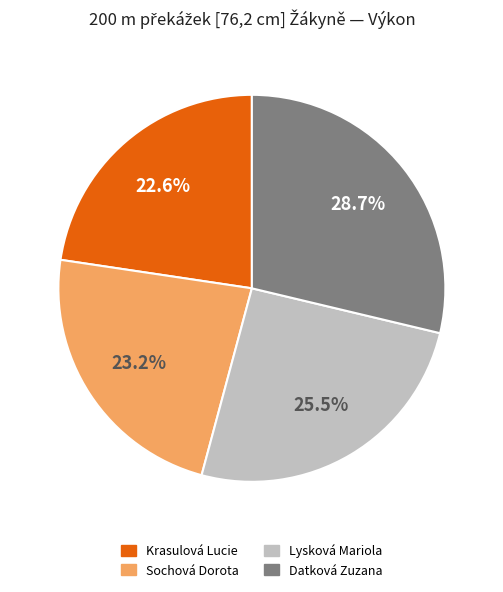

The Sochová Dorota slice represents 23% of the pie. True or false?

True